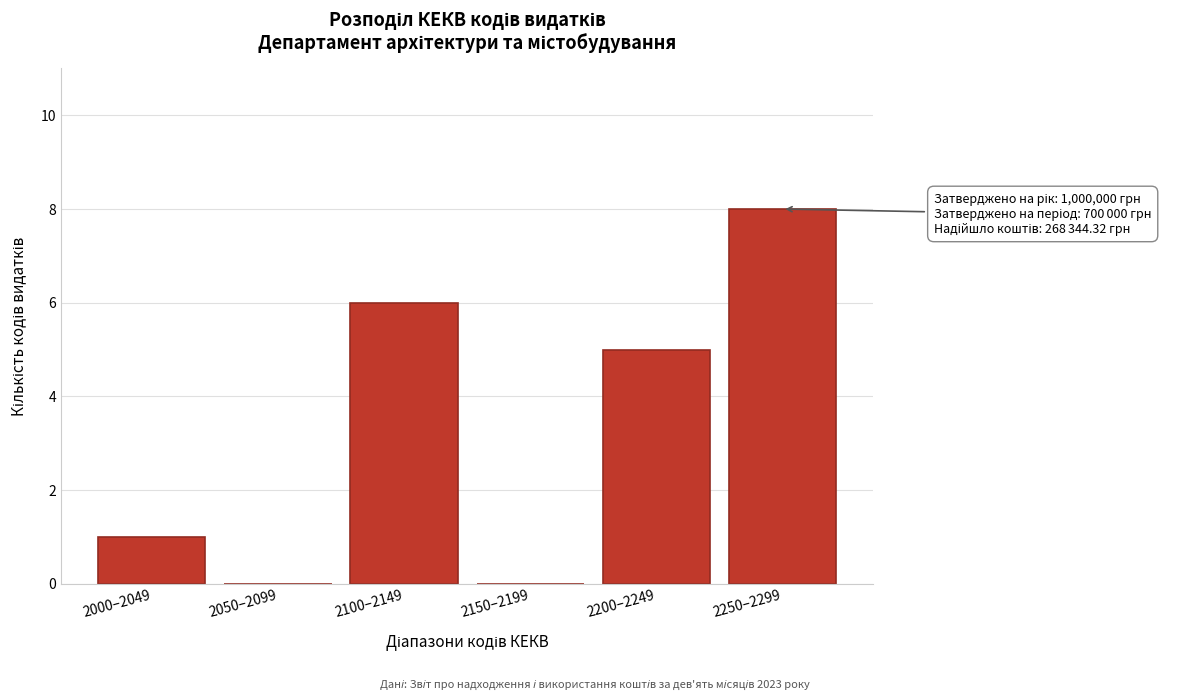

Reading left to right, transcribe all the data shown in this chart.

2000–2049=1	2050–2099=0	2100–2149=6	2150–2199=0	2200–2249=5	2250–2299=8